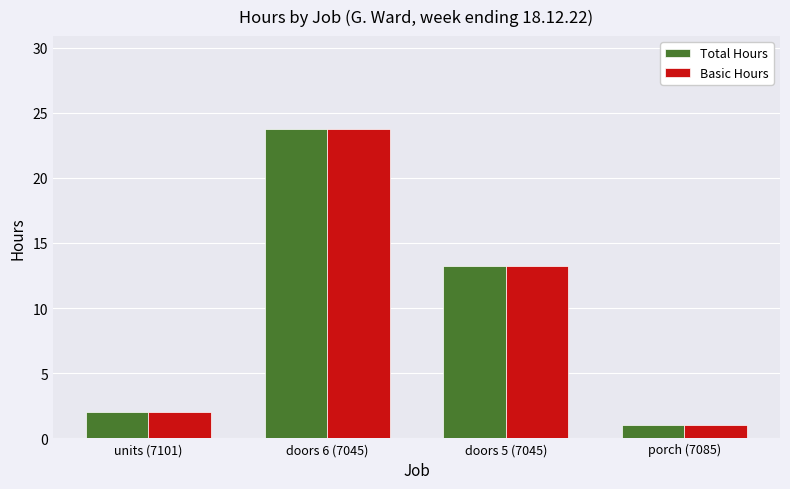

How many bars are there in each group?

2